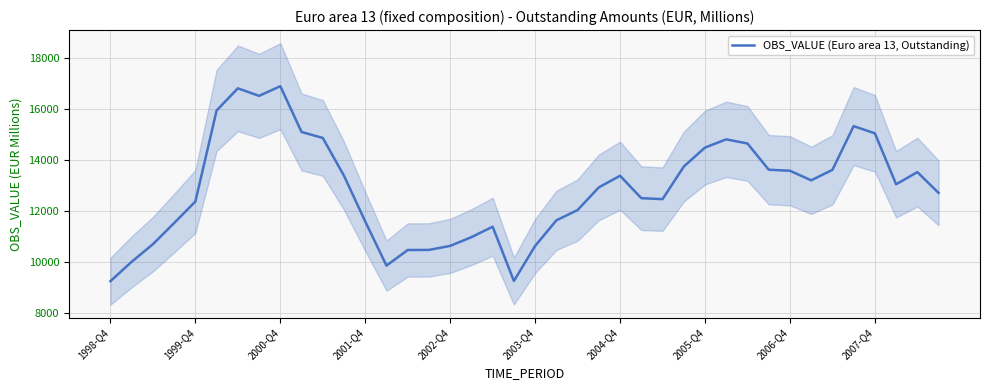

What is the greatest value displayed?

16897.0